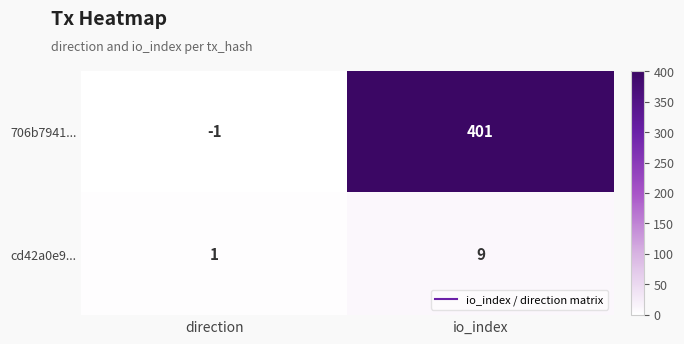

Which series has the largest total across all categories?

706b7941...